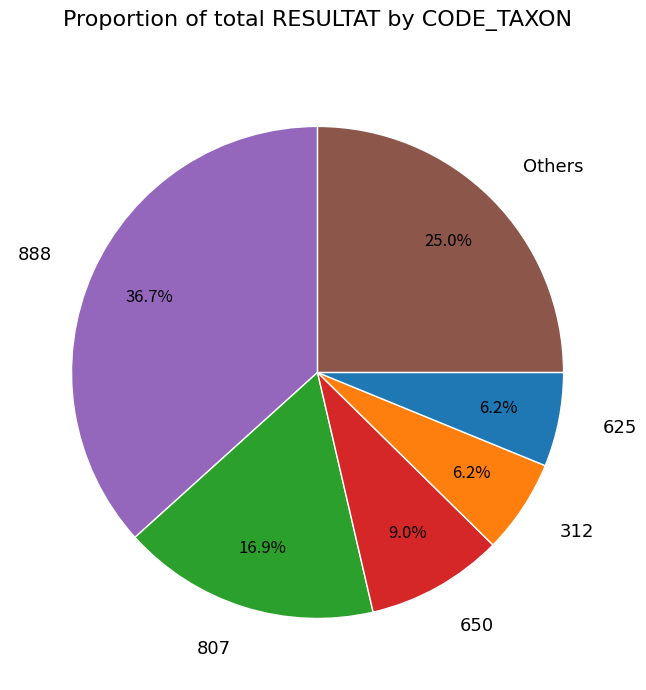

Does 888 account for over 50% of the chart?

No